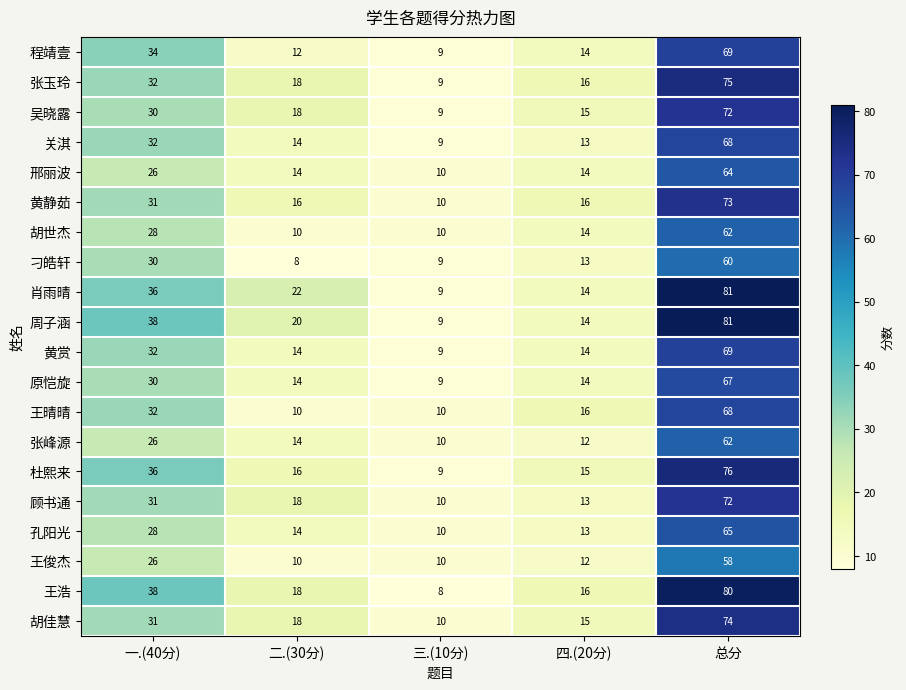

The 刁皓轩 series shows 30 at 一.(40分). True or false?

True